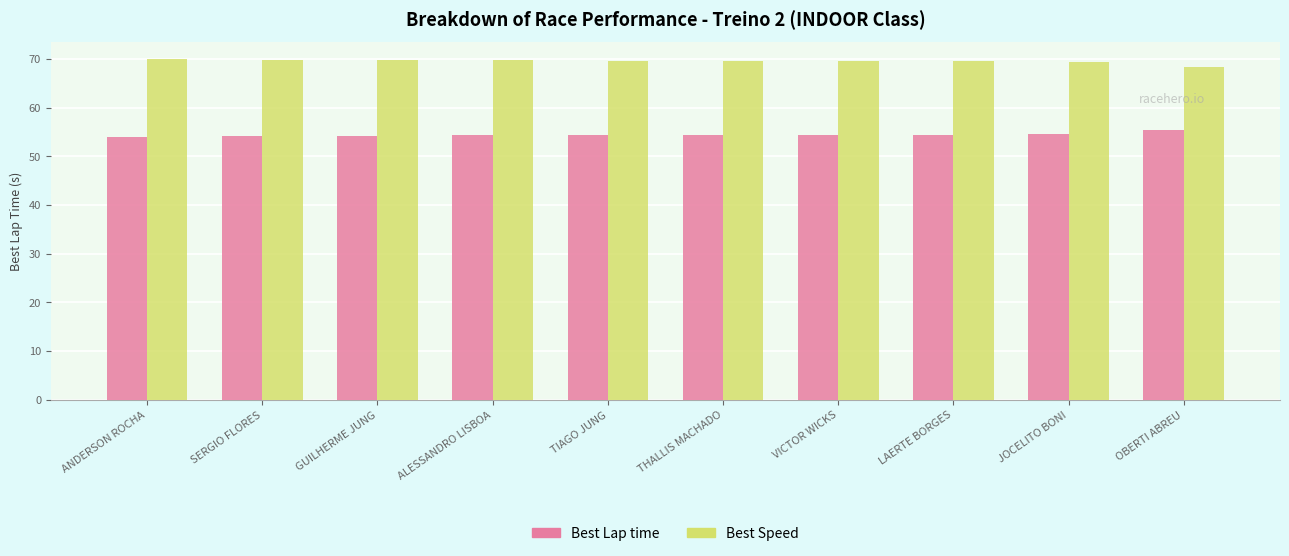

Rank the series by their maximum value, from highest to lowest.

Best Speed, Best Lap time